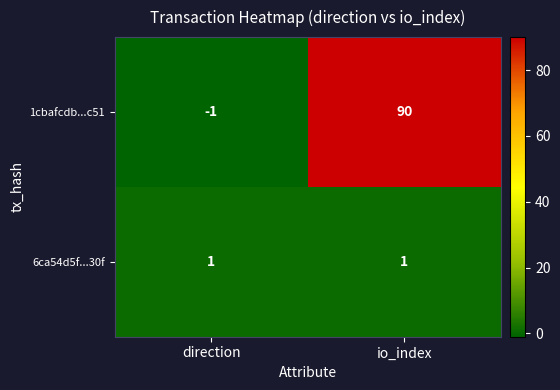

Reading left to right, list all the values displayed in this chart.

1cbafcdb...c51: -1	90
6ca54d5f...30f: 1	1